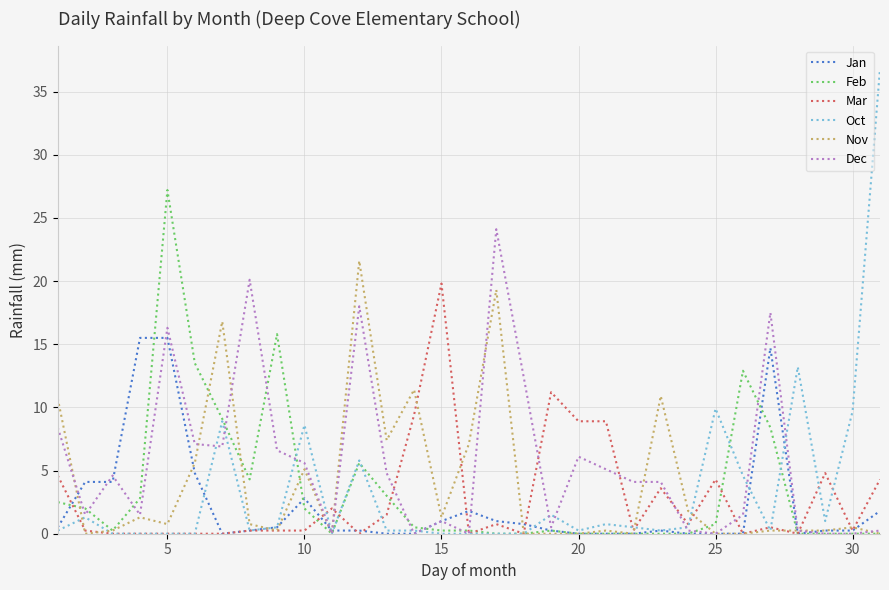

What are all the series names shown in the legend?

Jan, Feb, Mar, Oct, Nov, Dec